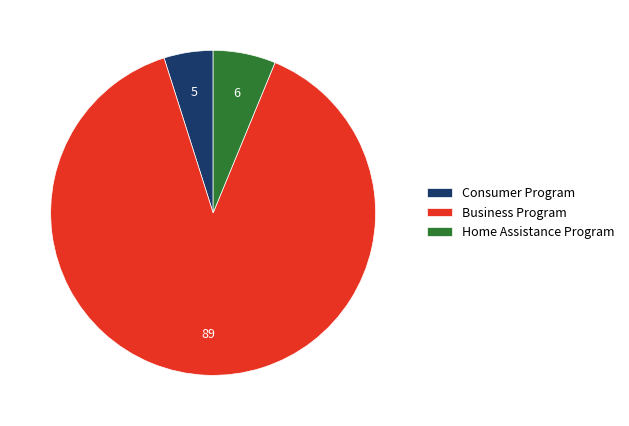

Which has a higher value, Consumer Program or Home Assistance Program?

Home Assistance Program